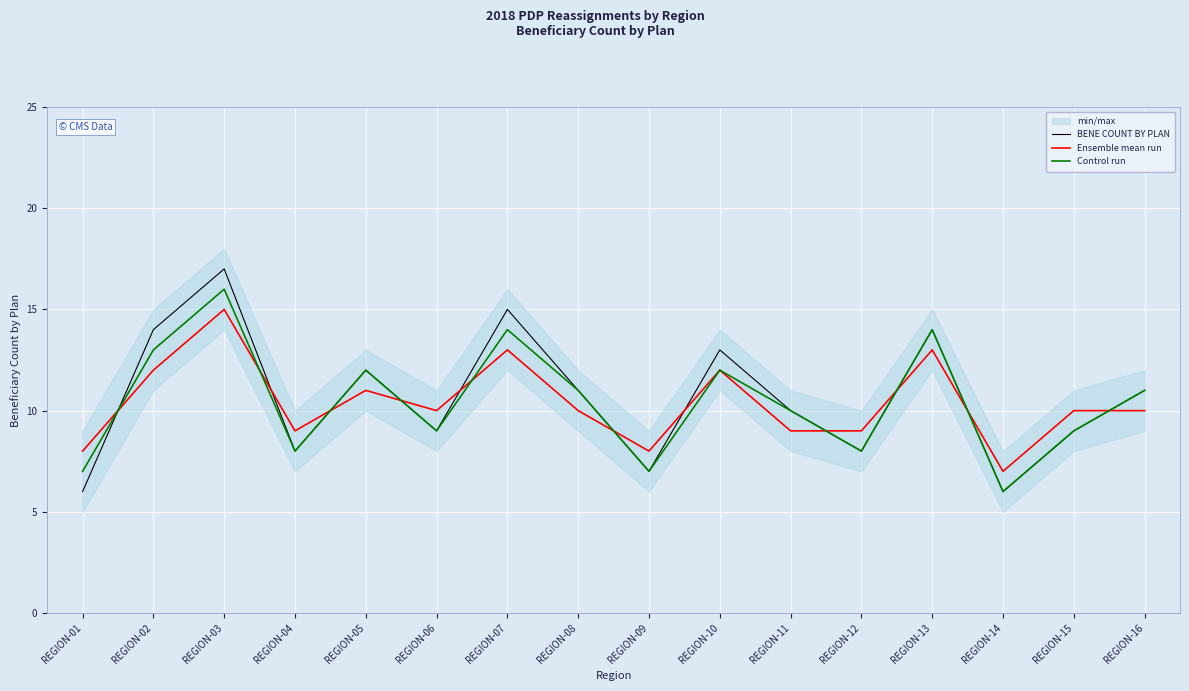

What is the value of the Control run point at the 6th from the left?

9